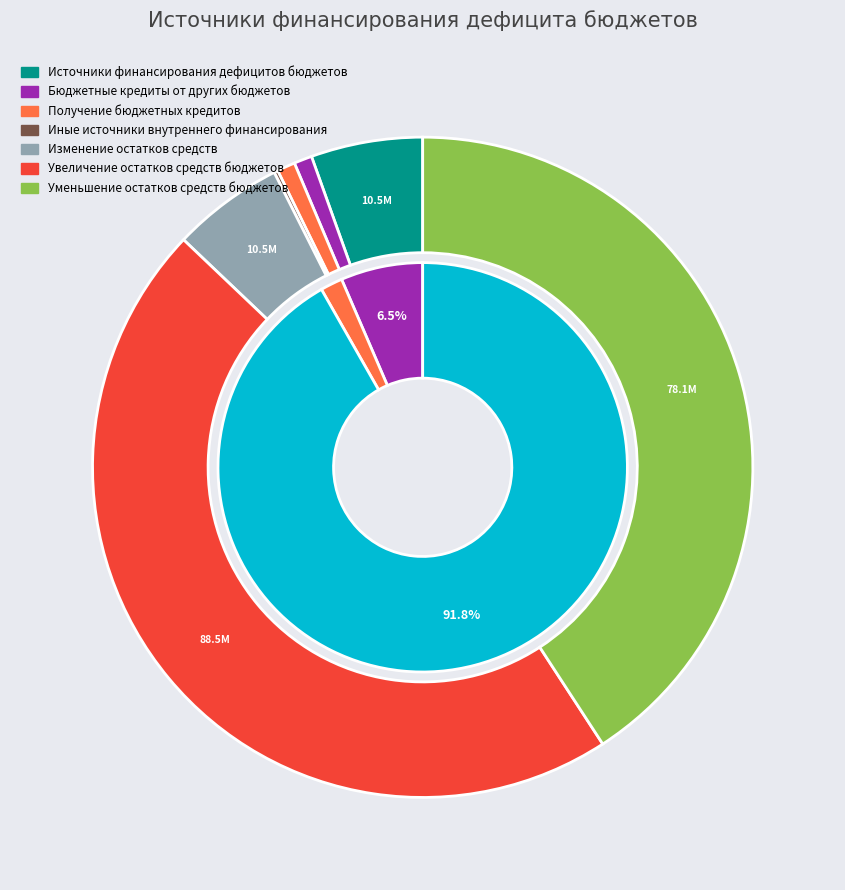

How many slices are in this pie chart?

7